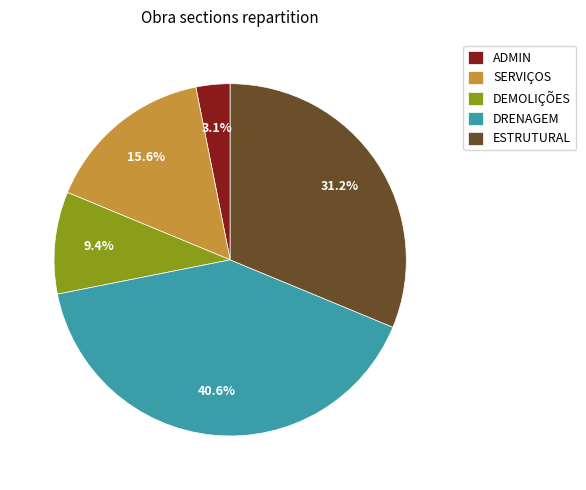

How many segments does this pie chart have?

5